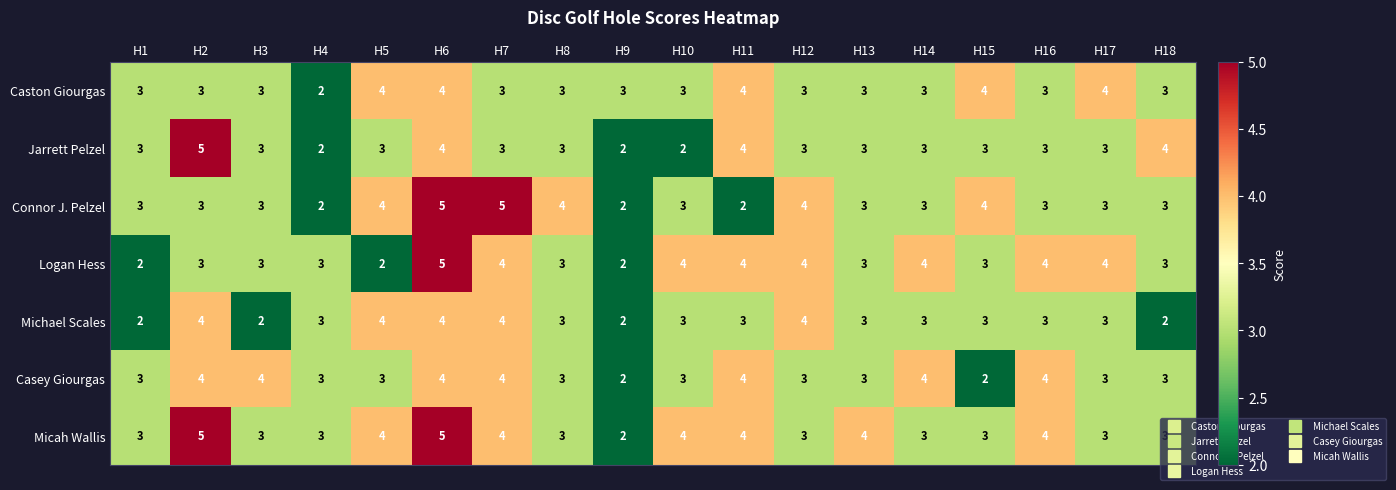

What is the difference between the highest and lowest values at H4?

1